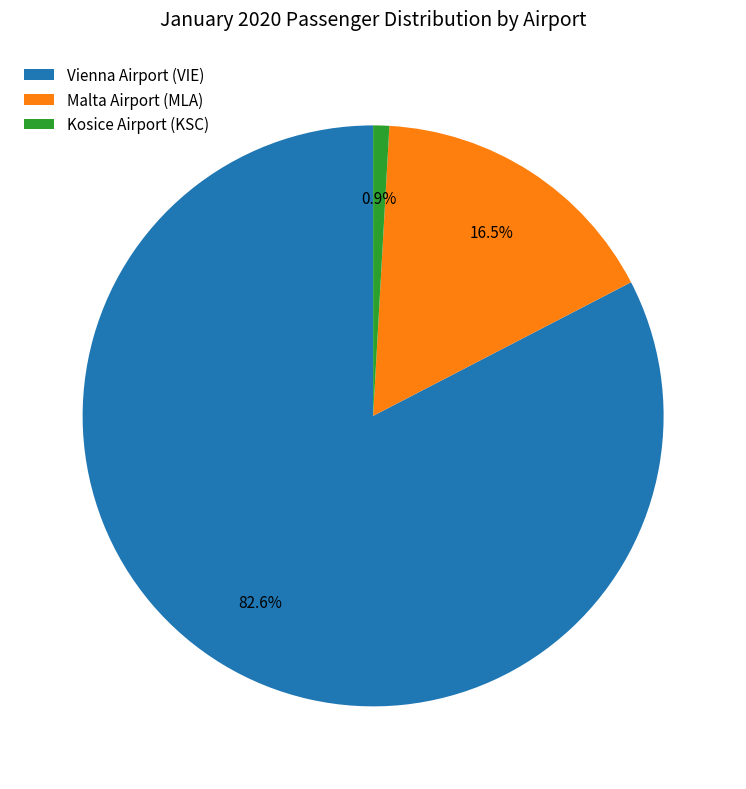

Is there any slice that represents more than half of the pie?

Yes